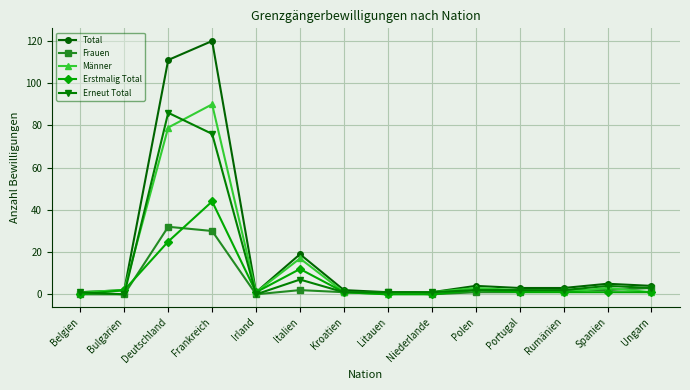

The Total series shows 1 at Irland. True or false?

True